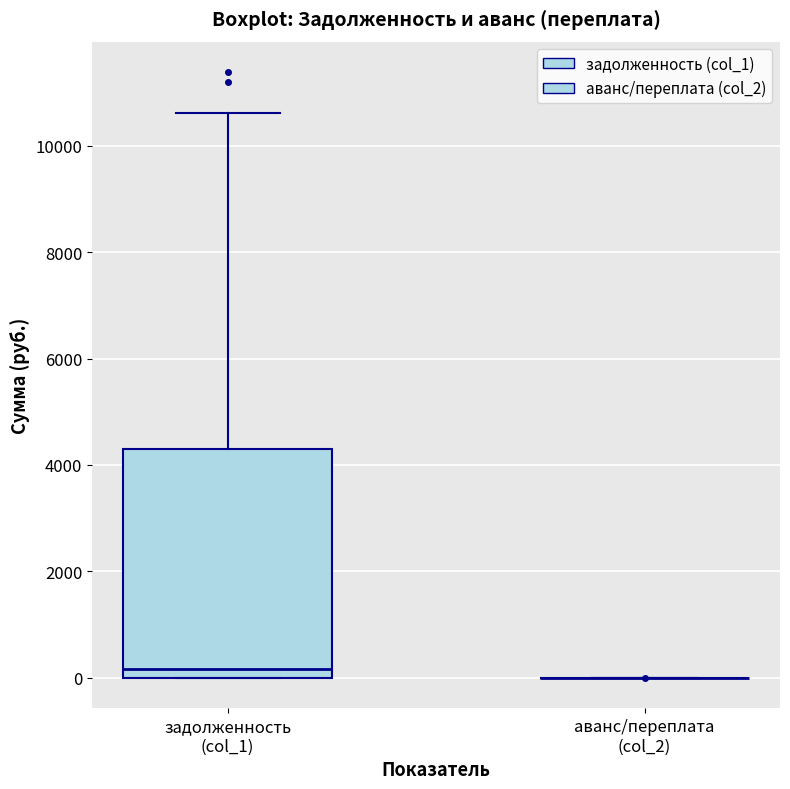

Reading left to right, transcribe this box plot: for each box, give where its median line is, the range the box spans, and where its two whiskers end, as read against the y-axis. The values are not printed on the chart, so give them approximately, as read against the axis.

задолженность (col_1): median 200, box 0 to 4200, whiskers 0 to 10600
аванс/переплата (col_2): box collapsed to a line at 0, whiskers 0 to 0